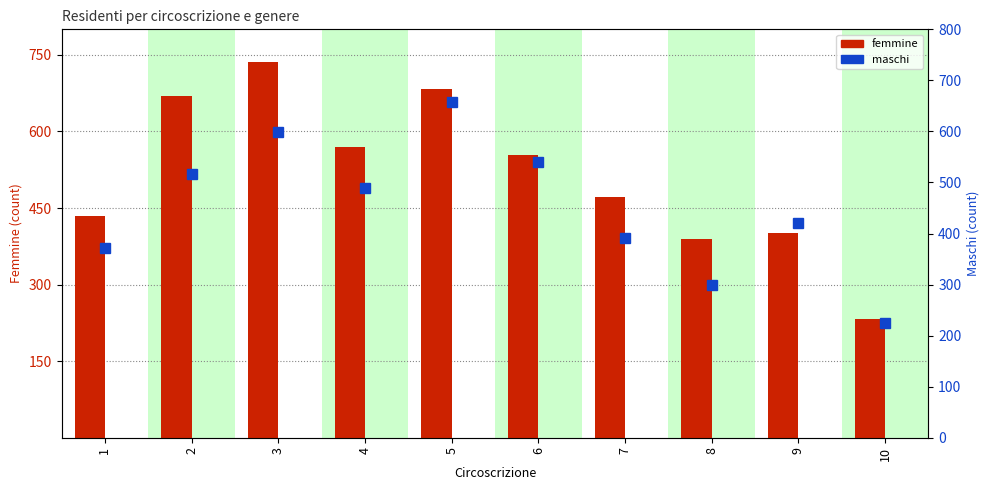

Between 4 and 7, which series saw the biggest shift?

femmine